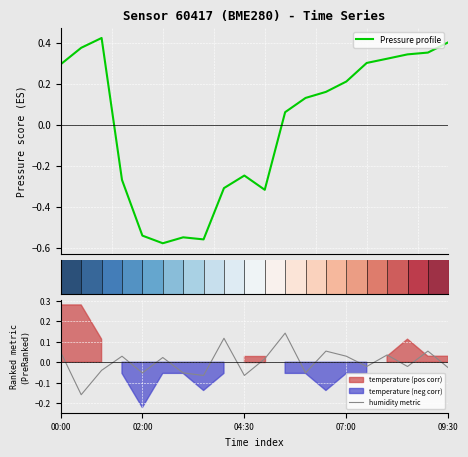

Where does the humidity metric series first go above 0?

00:00